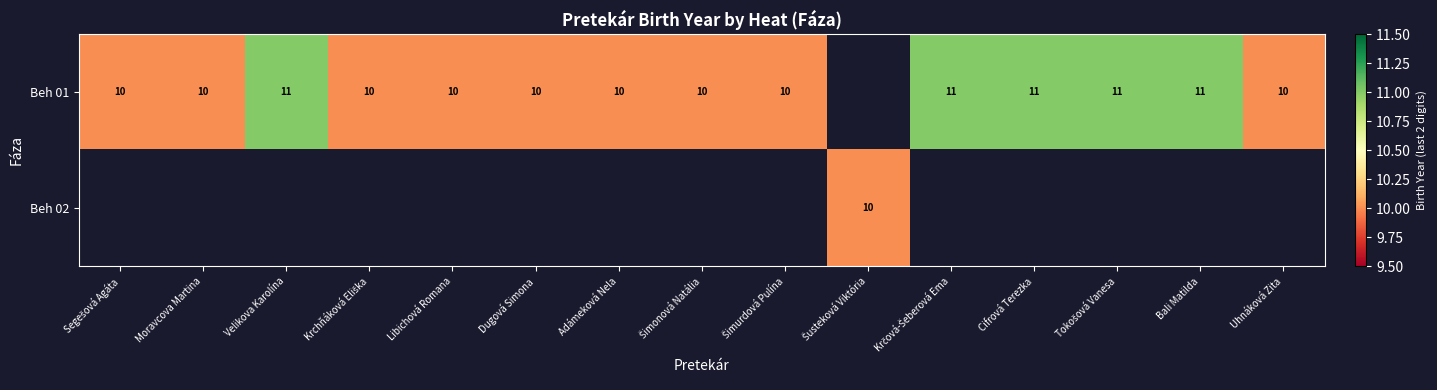

Is it true that Beh 01 equals 11 at Cifrová Terezka?

True